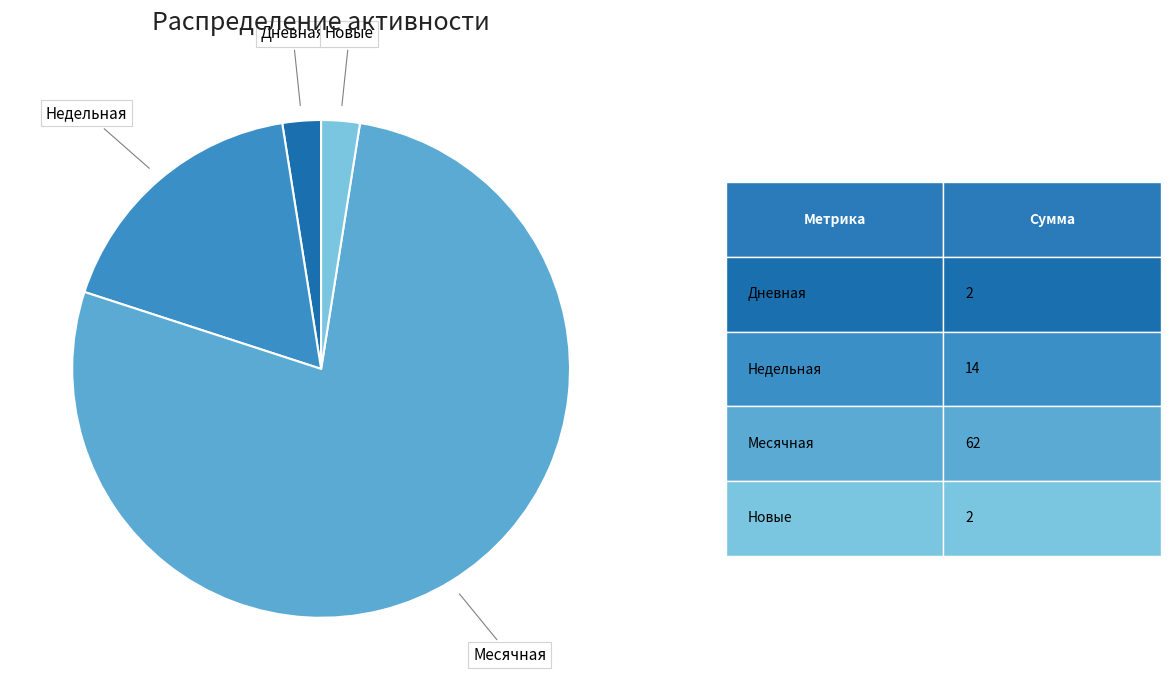

Which has a higher value, Недельная or Новые?

Недельная